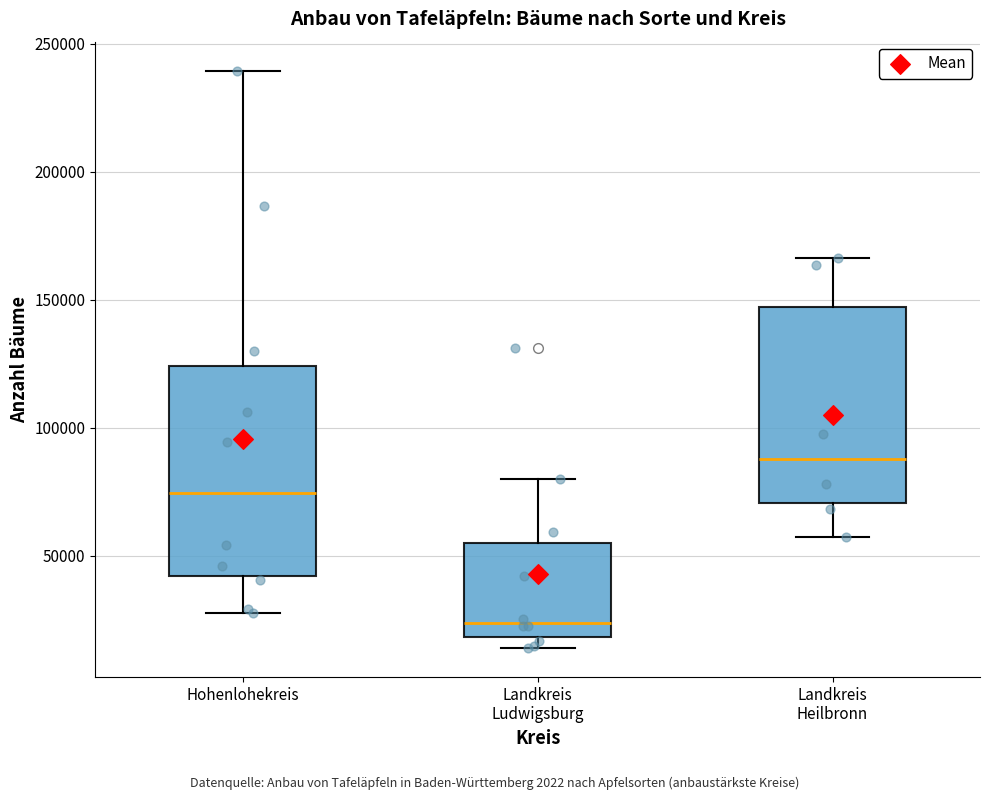

Where does the upper whisker of the box for Hohenlohekreis end on the y-axis? The values are not printed on the chart, so give them approximately, as read against the axis.

240000